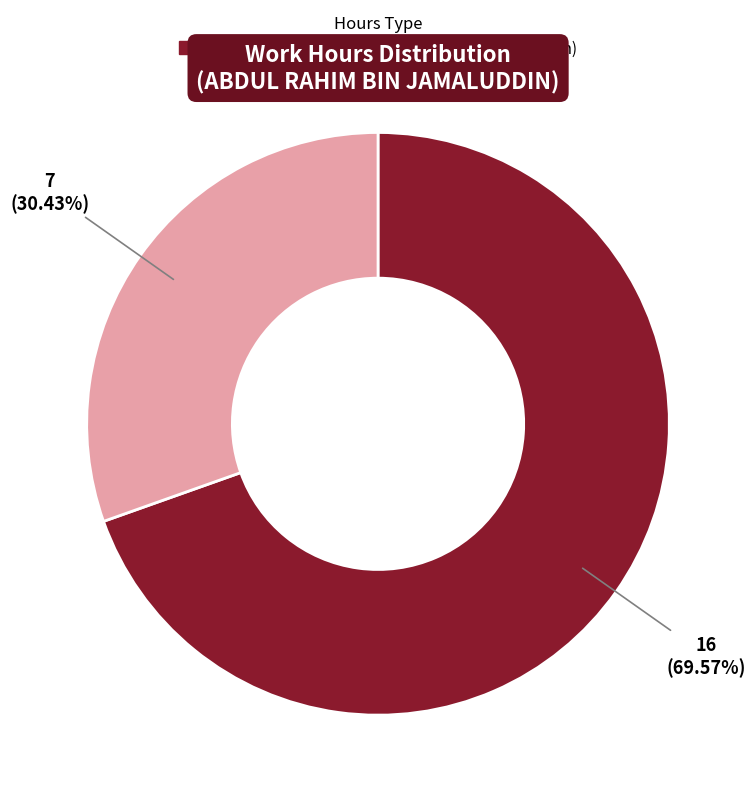

What is the largest slice in the pie chart?

Extended Hours (>9h)